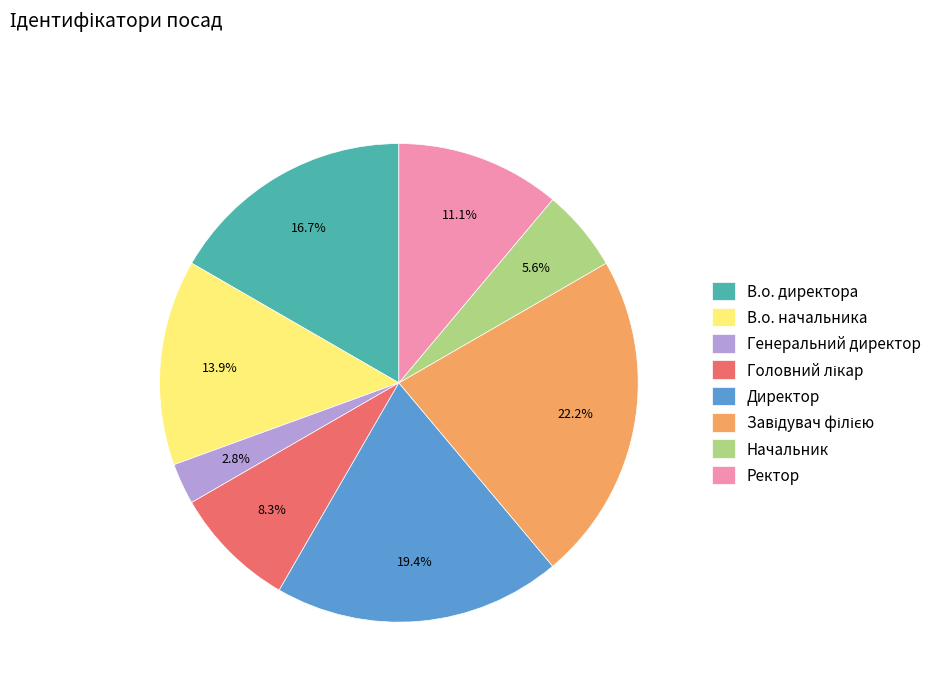

What percentage do Генеральний директор and В.о. начальника together represent?

16.7%